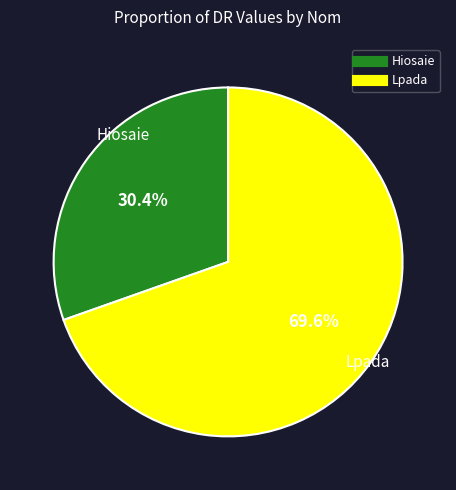

To the nearest percent, what is the average slice percentage?

50%